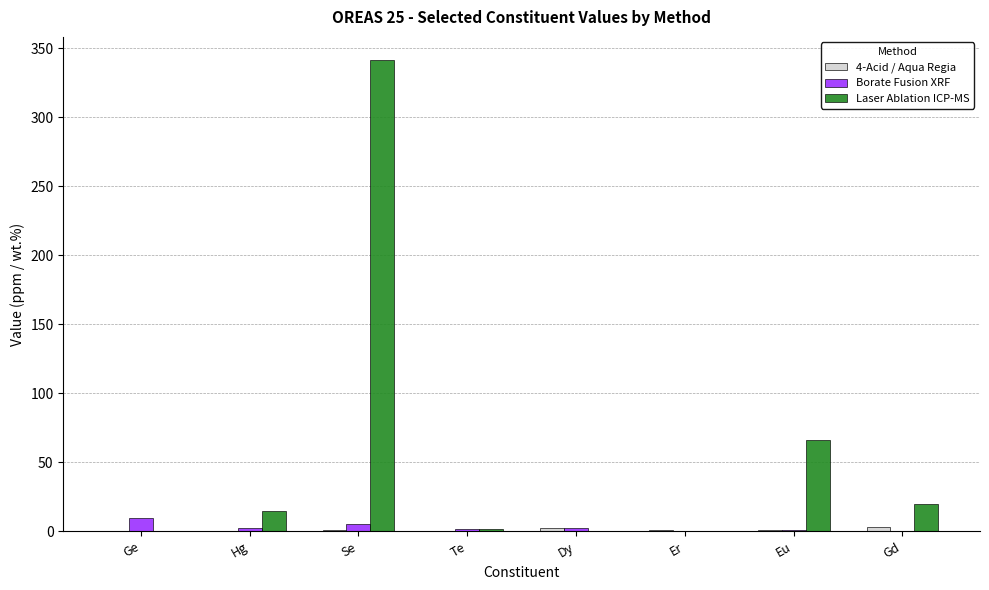

The Laser Ablation ICP-MS series shows 341.0 at Se. True or false?

True